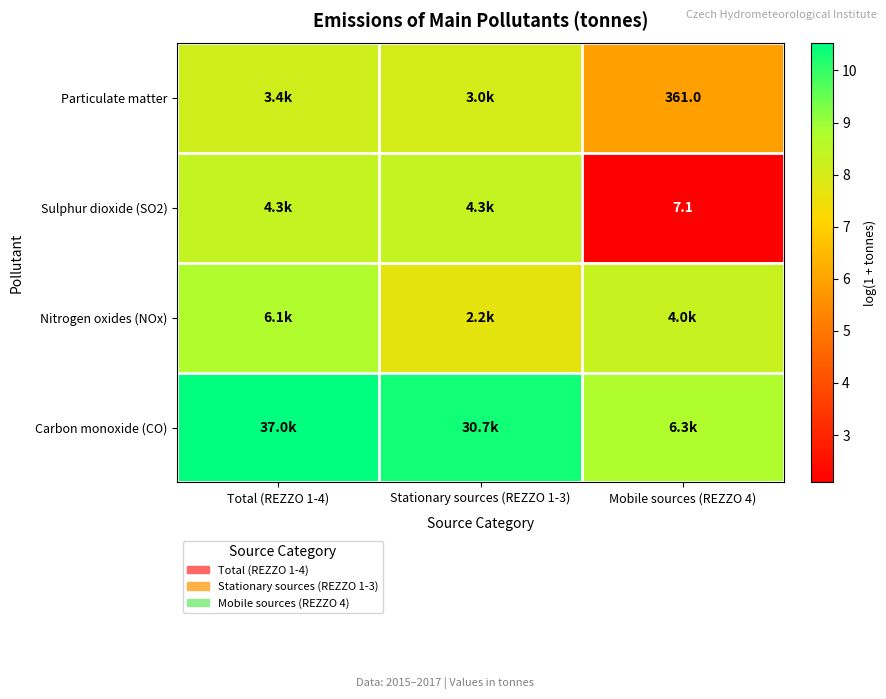

True or false: Nitrogen oxides (NOx) has a value of 11.8 at Mobile sources (REZZO 4).

False